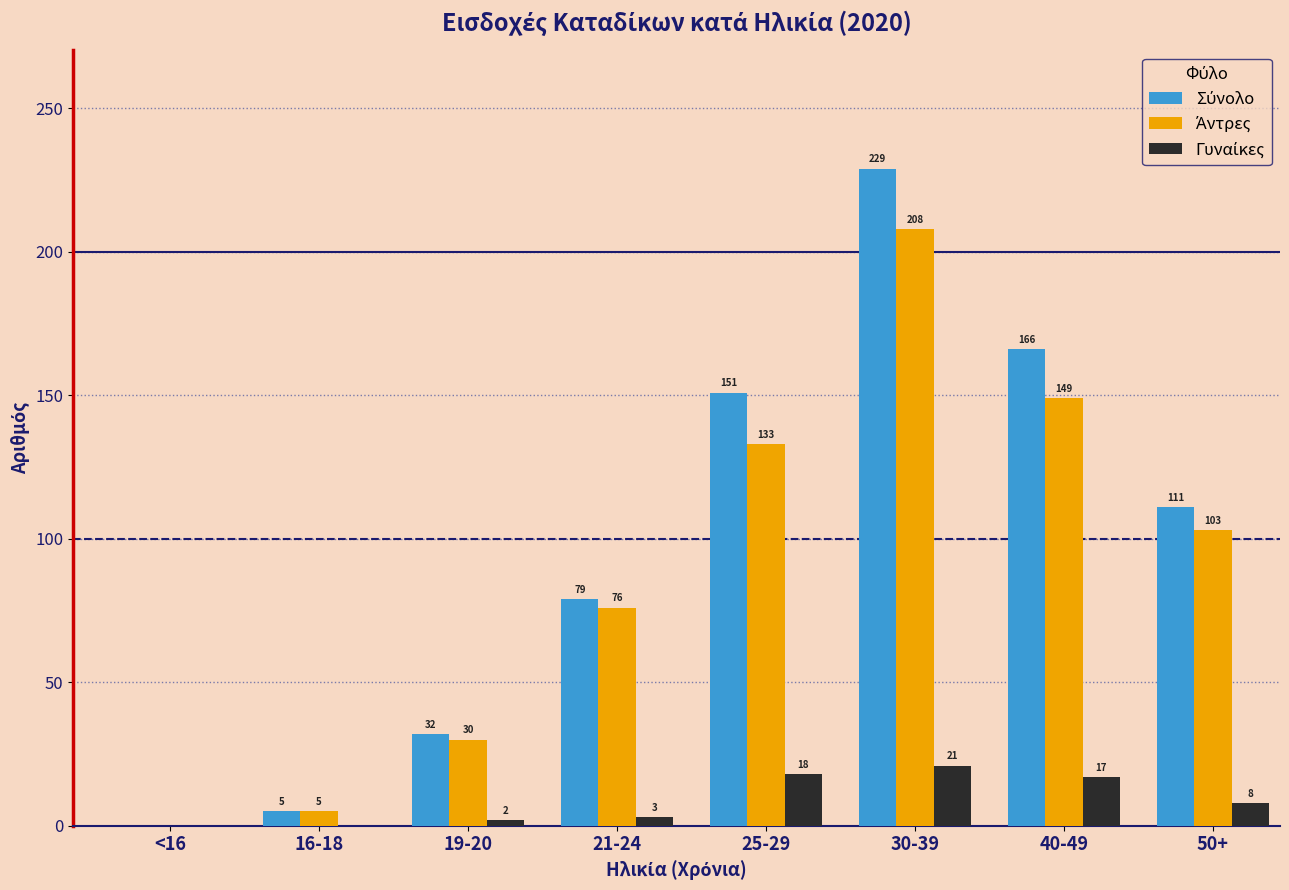

At which category is the sum across all series the highest?

30-39